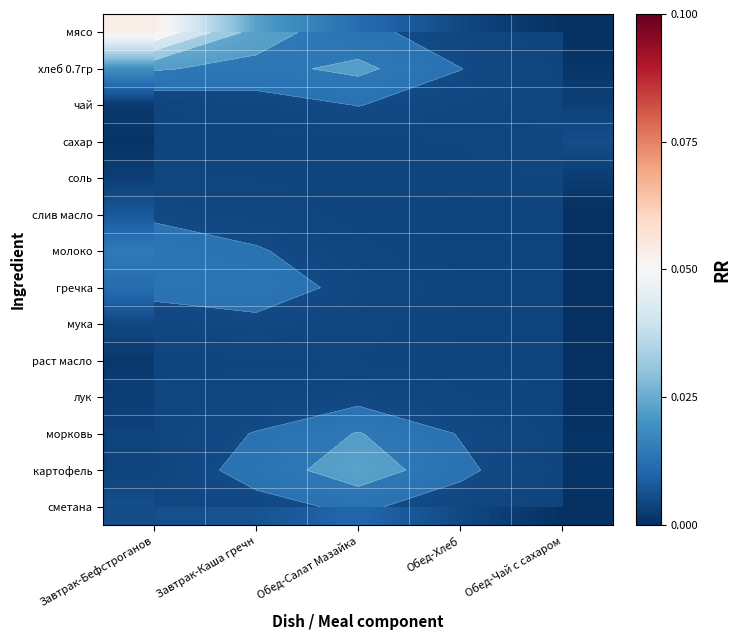

What is the difference between the highest and lowest values at Завтрак-Бефстроганов?

0.1